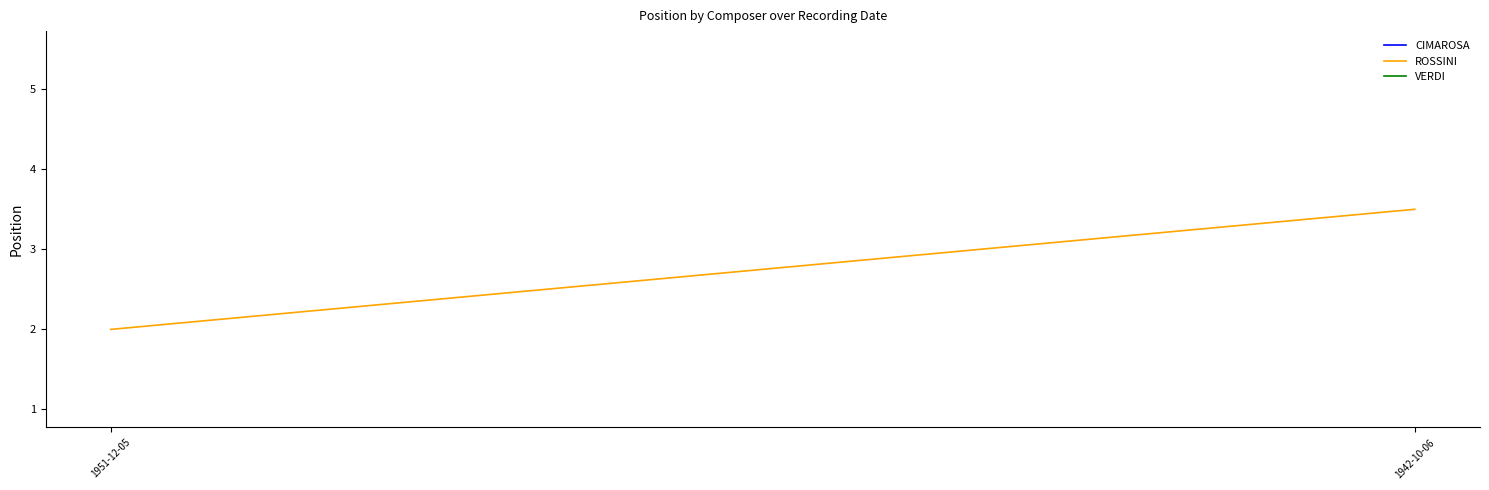

The value at 1942-10-06 is 1.2. True or false?

False